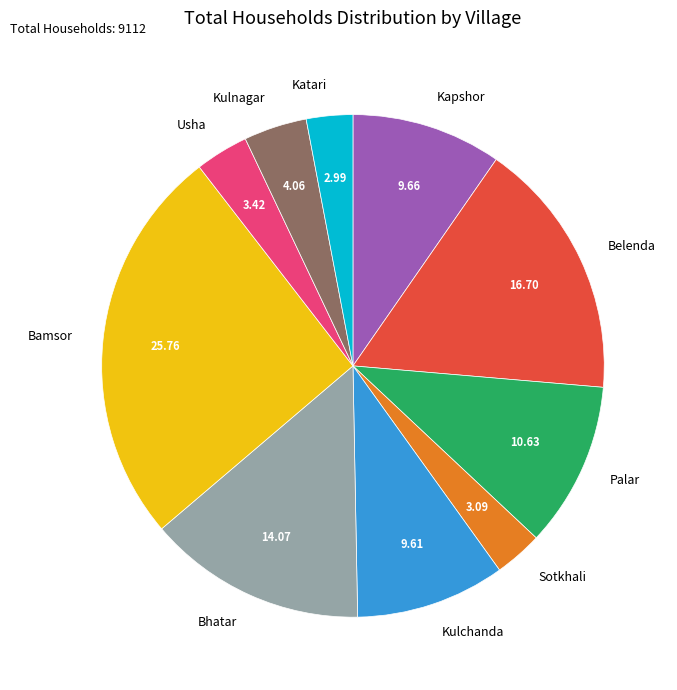

What is the ratio of the value at Kapshor to the value at Belenda?

0.6